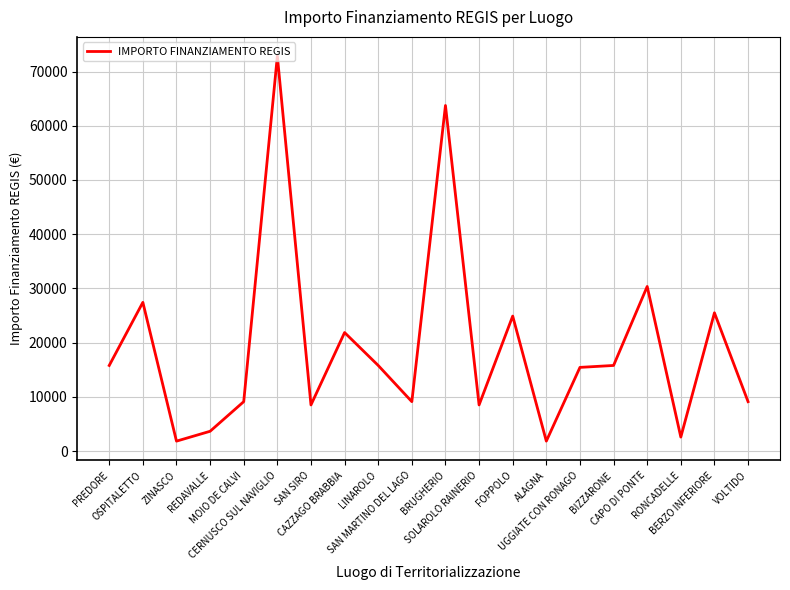

What is the maximum value shown in the chart?

72840